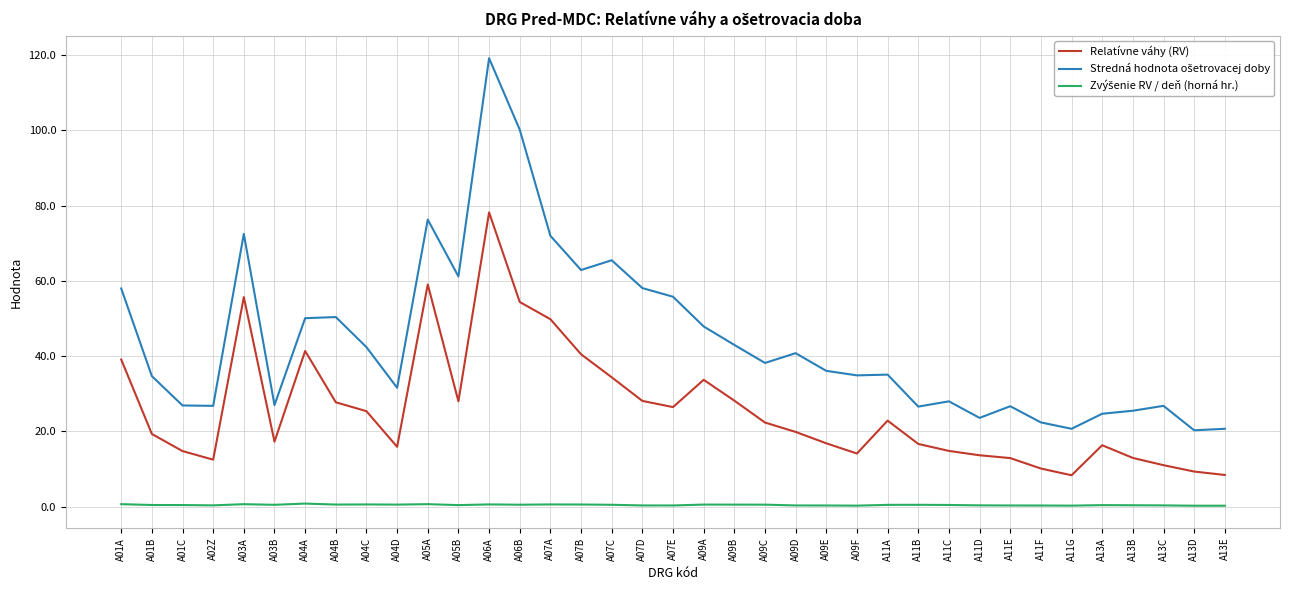

What is the maximum value shown in the chart?

119.2